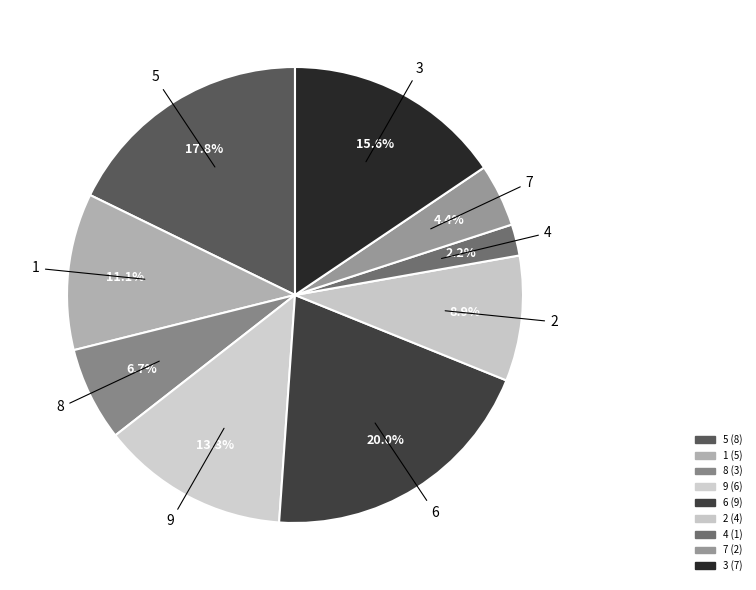

To the nearest percent, what is the average slice percentage?

11%